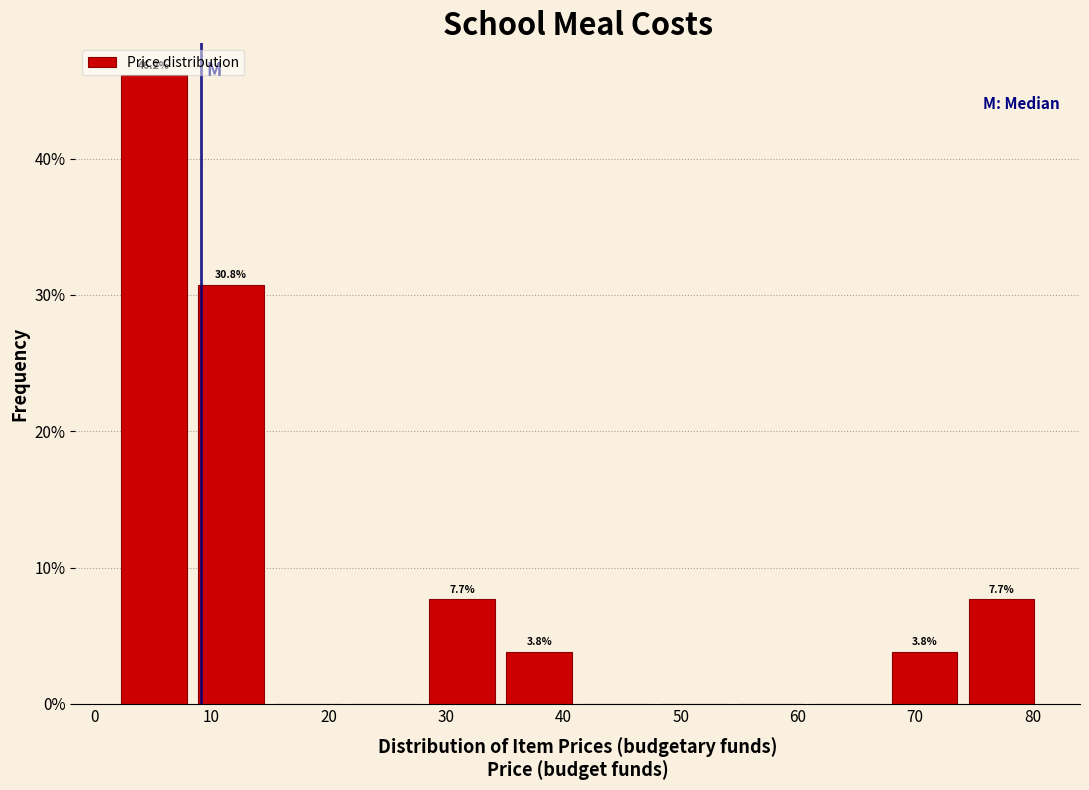

Over which range of the x-axis is the bar tallest?

2 to 8